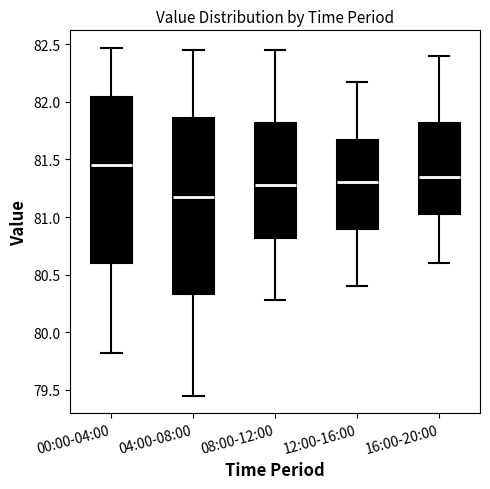

Which box has the lowest median line?

04:00-08:00